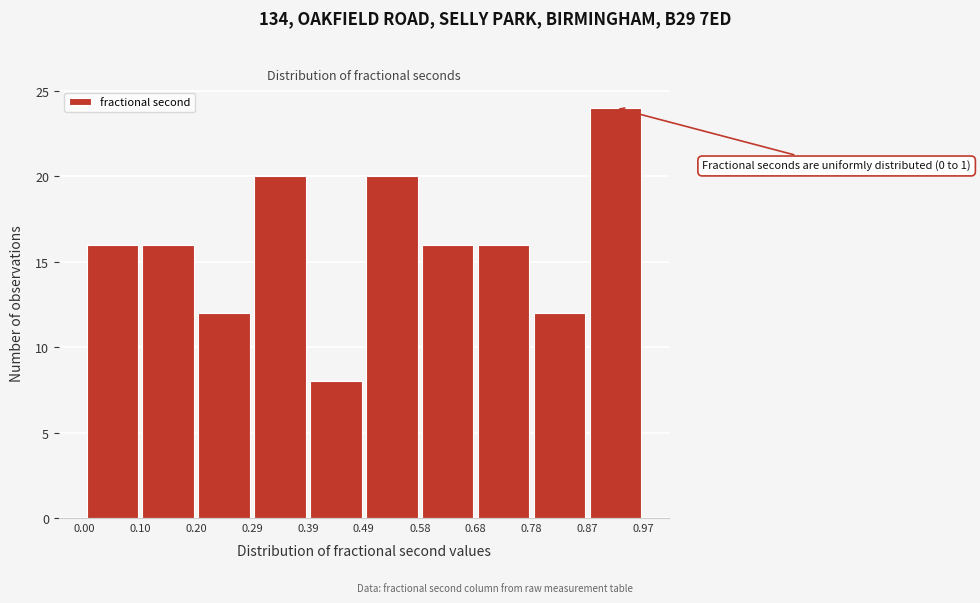

Which range on the x-axis has the tallest bar?

0.87 to 0.97